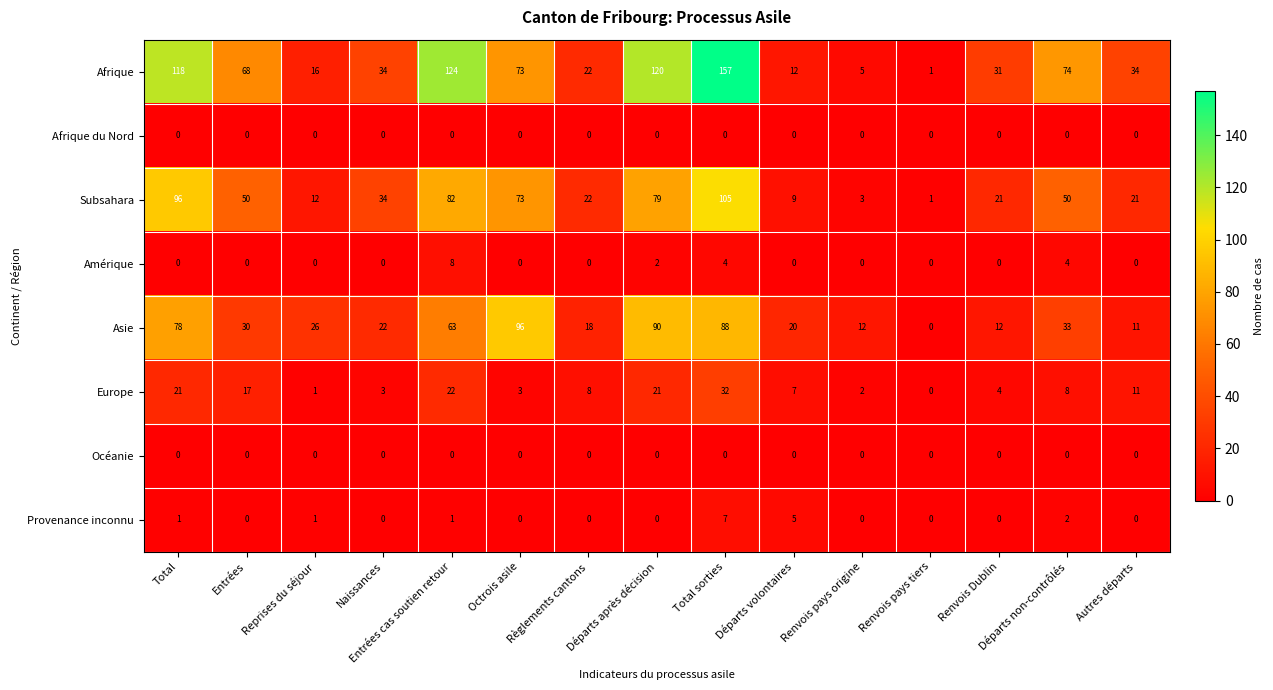

What is the approximate value of Europe at Total sorties, to the nearest 5?

30